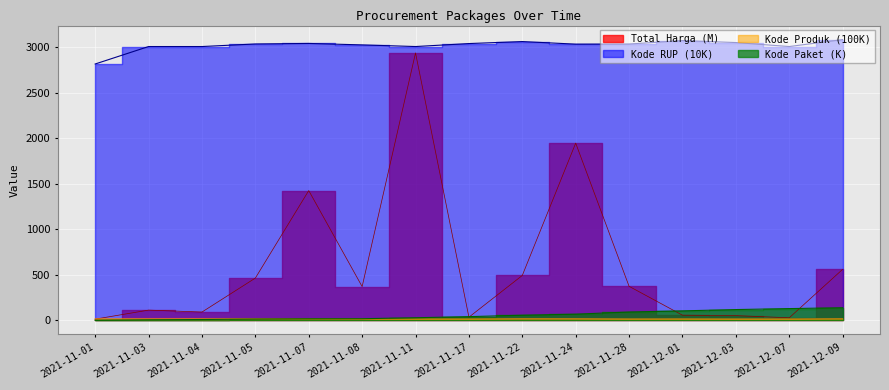

Reading right to left, transcribe all the data shown in this chart.

Total Harga: 560.0	27.4	51.6	56.2	373.4	1947.3	493.0	34.3	2939.1	370.5	1425.9	464.0	90.7	111.9	12.8
Kode Paket: 137.9	128.5	117.8	103.5	91.1	67.3	55.8	40.1	27.9	17.2	16.8	13.7	8.5	5.4	0.5
Kode Produk: 15.0	13.0	12.9	13.5	13.2	15.0	15.2	13.1	13.0	13.1	14.8	15.2	15.0	14.8	14.8
Kode RUP: 3085.3	3008.9	3052.7	3074.5	3036.3	3035.3	3063.6	3041.7	3008.9	3027.0	3042.9	3037.2	3008.9	3008.9	2817.1